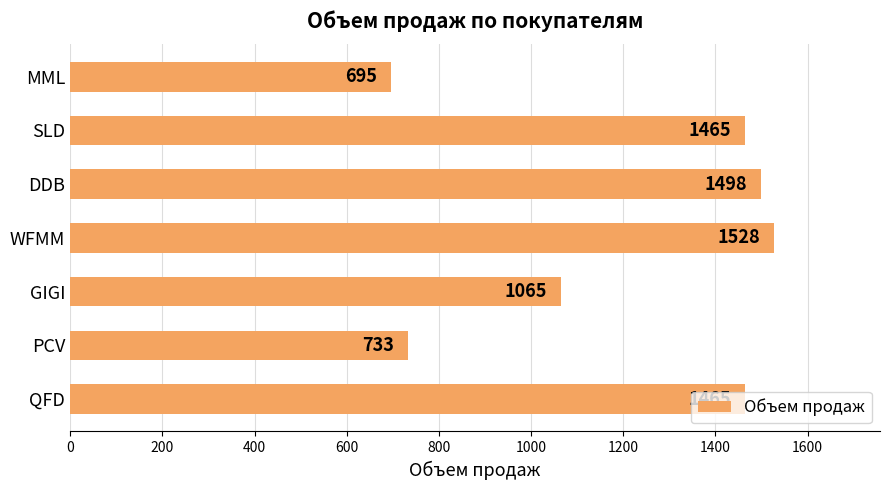

How many values are below 1465?

3